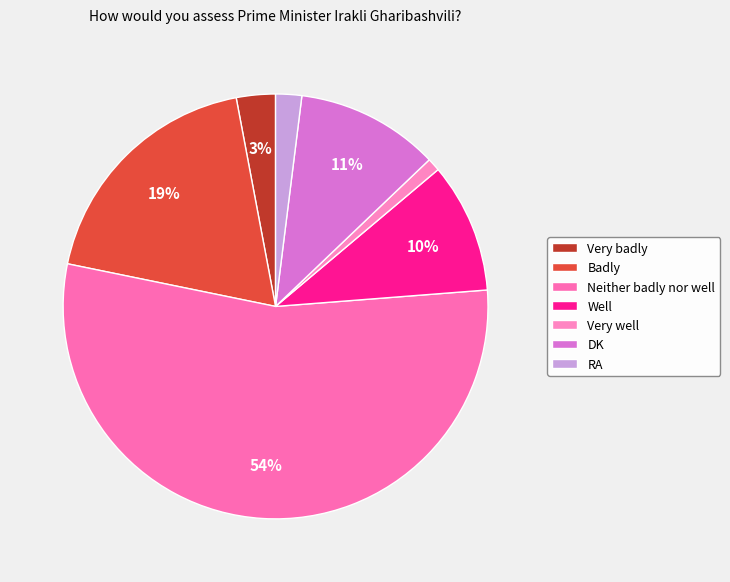

What is the change in value from Well to RA?

-8